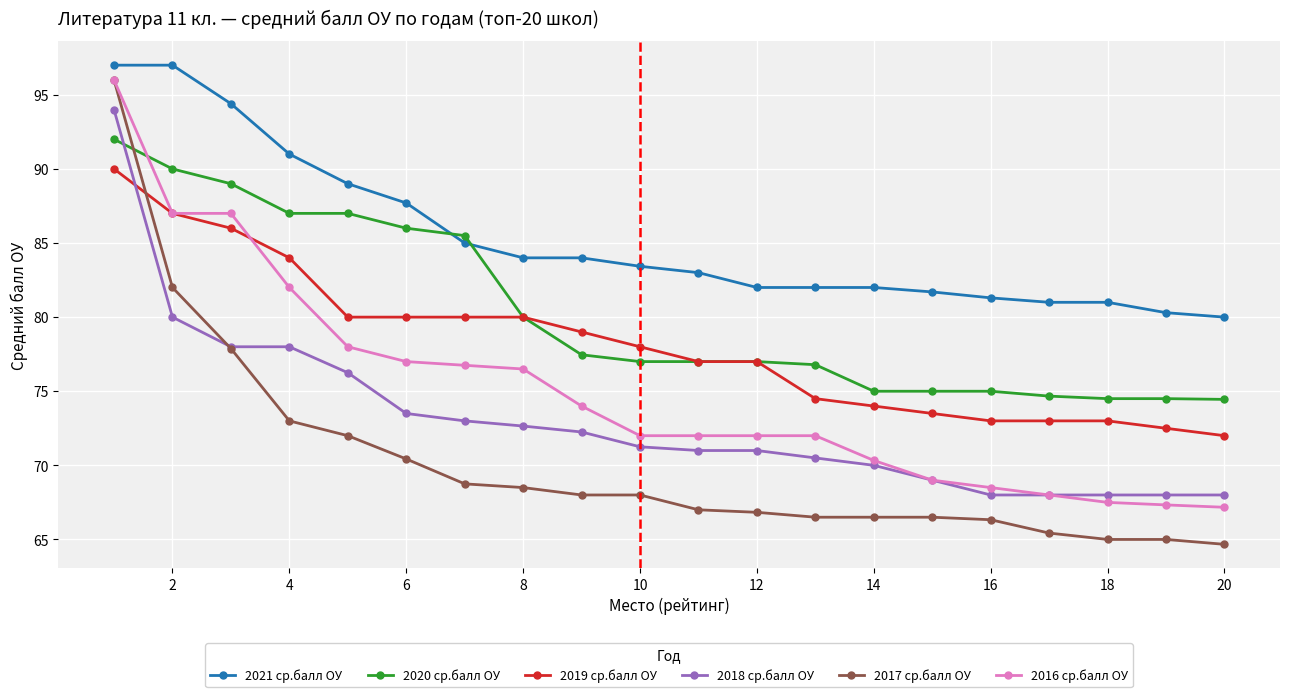

What is the smallest value displayed?

64.7